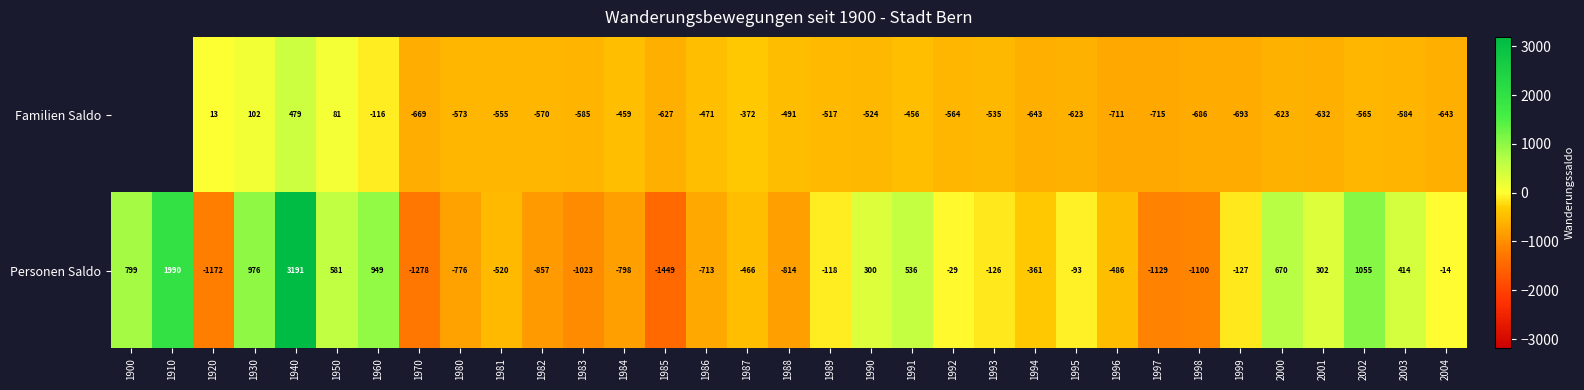

Read the Personen Saldo value at 1900.

799